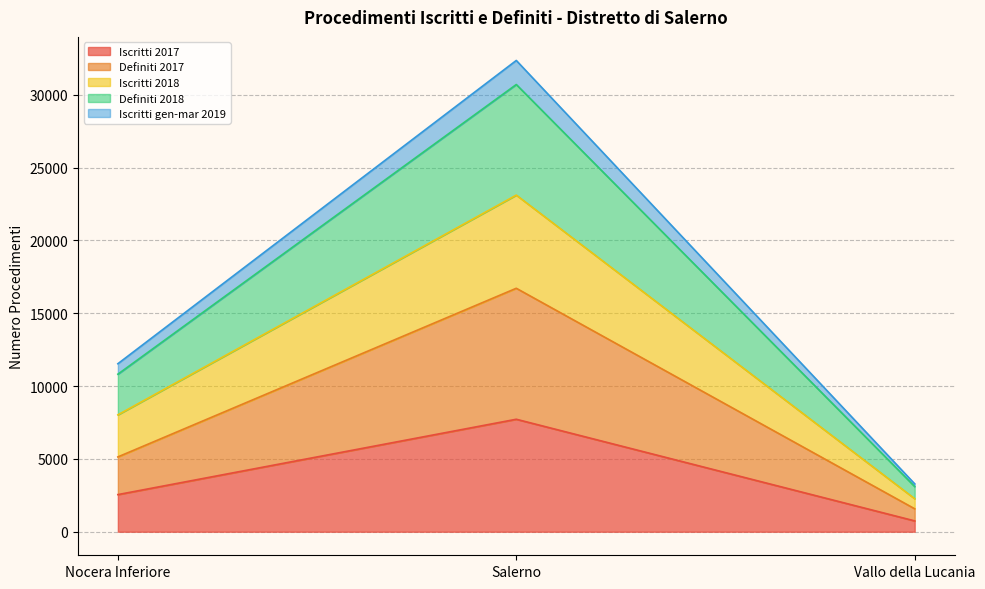

At which category is the sum across all series the highest?

Salerno